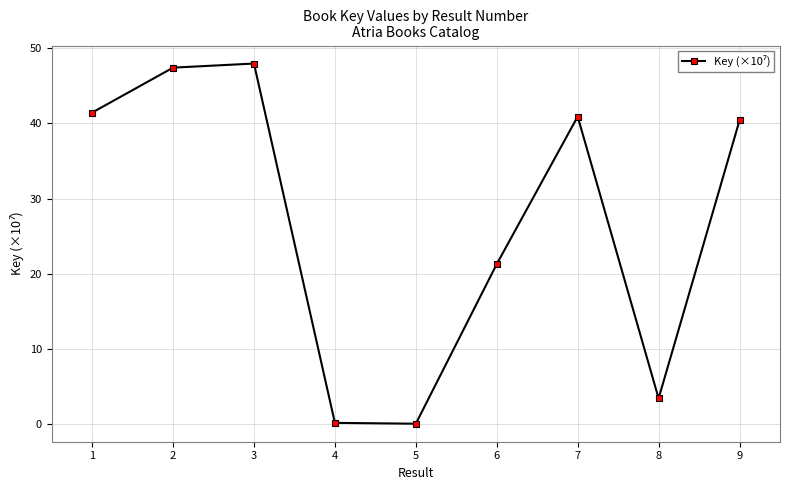

Count the number of data series in this chart.

1